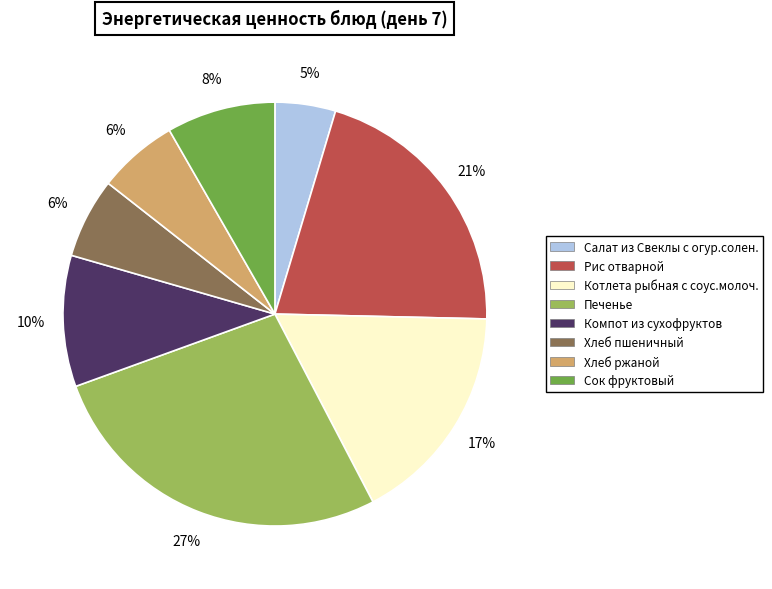

Between Котлета рыбная с соус.молоч. and Хлеб ржаной, which is larger?

Котлета рыбная с соус.молоч.